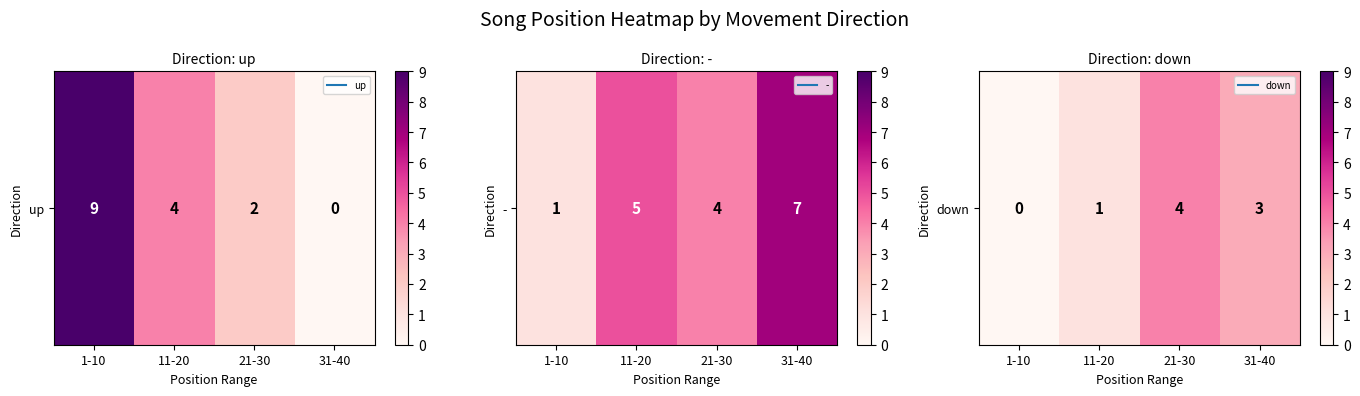

How many data points are less than 3?

2